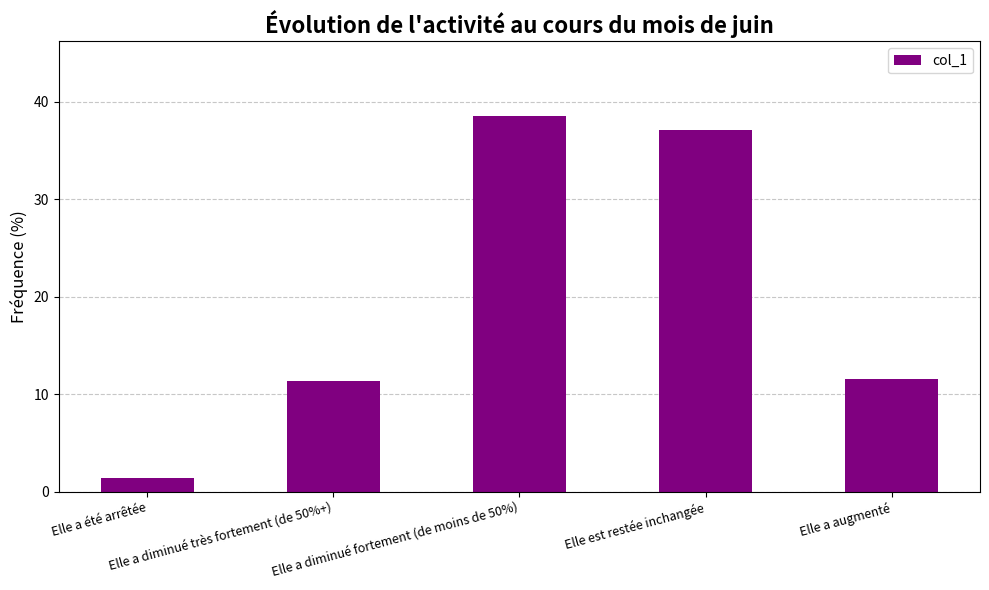

How many bars are there in total?

5